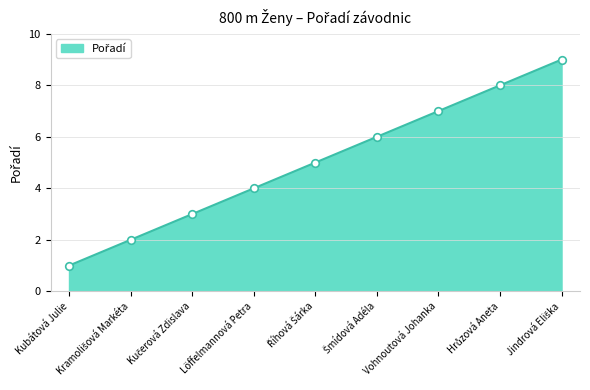

What is the difference between the maximum and minimum values?

8